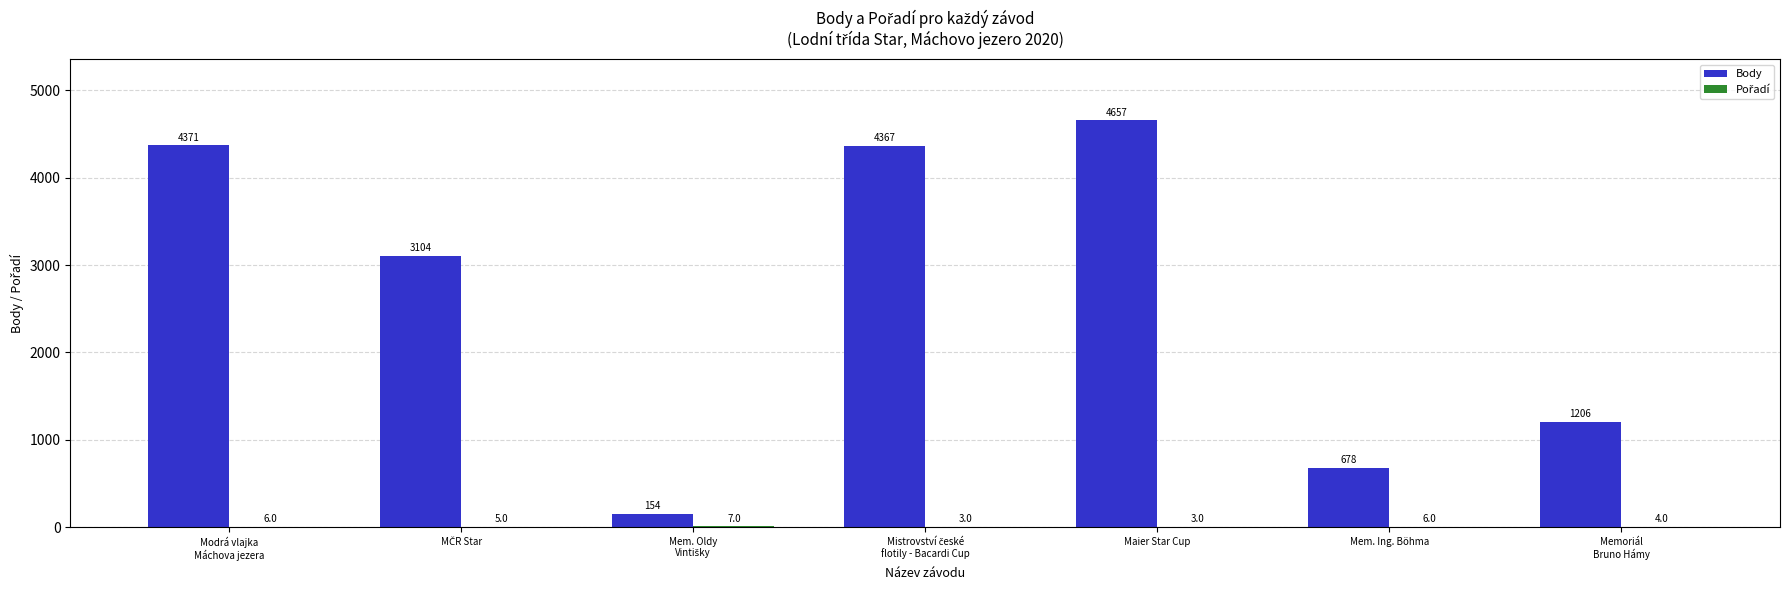

Is it true that Body equals 678 at Mem. Ing. Böhma?

True